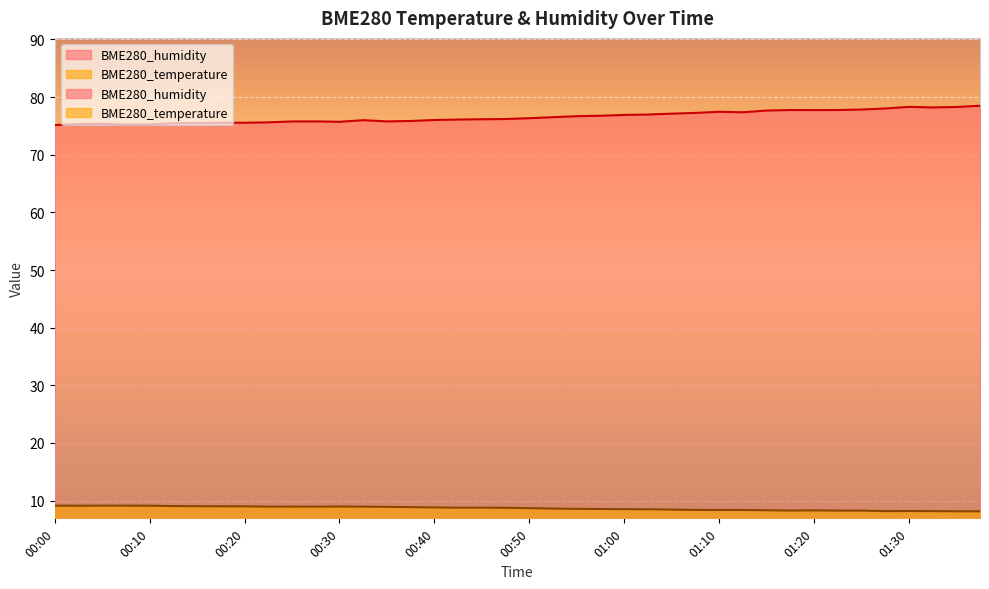

At which category is the sum across all series the highest?

01:37